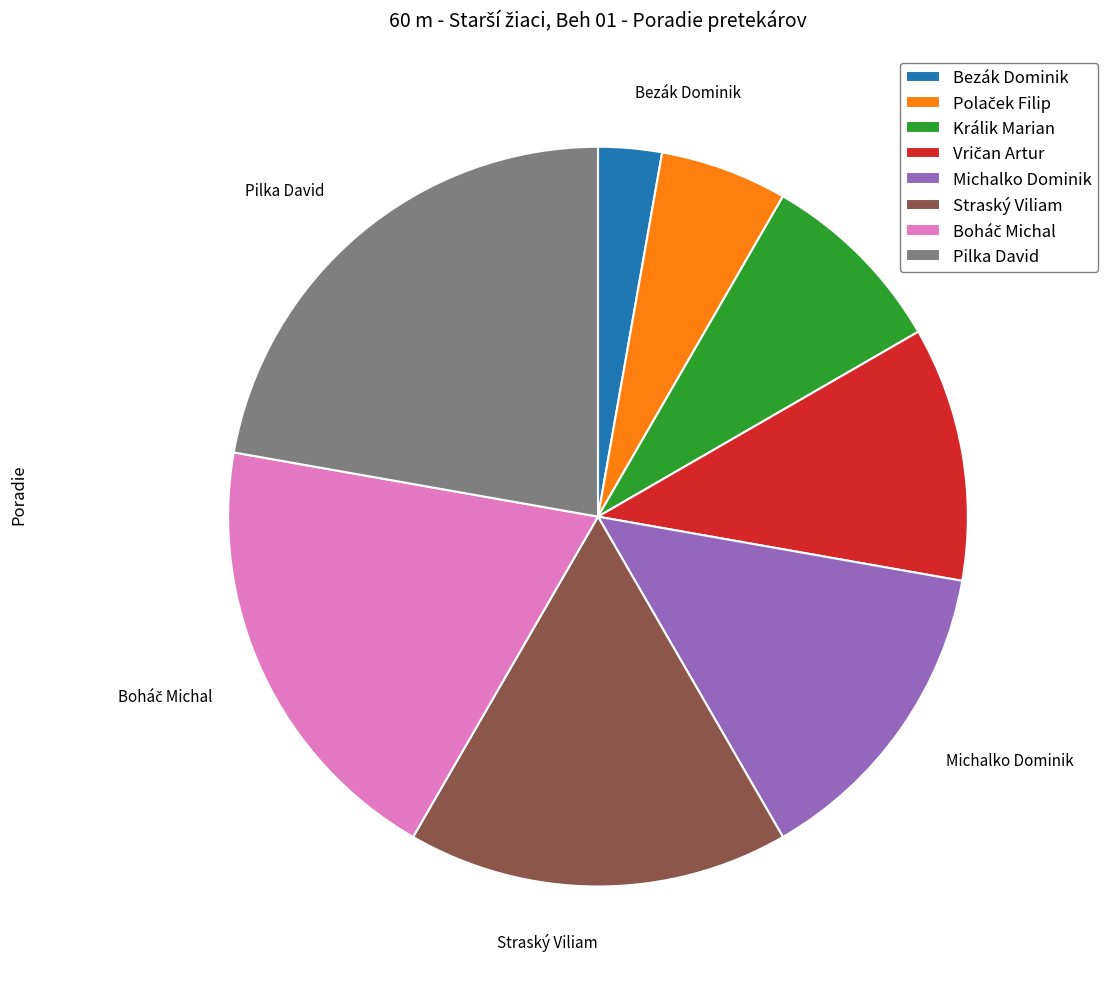

How many segments does this pie chart have?

8